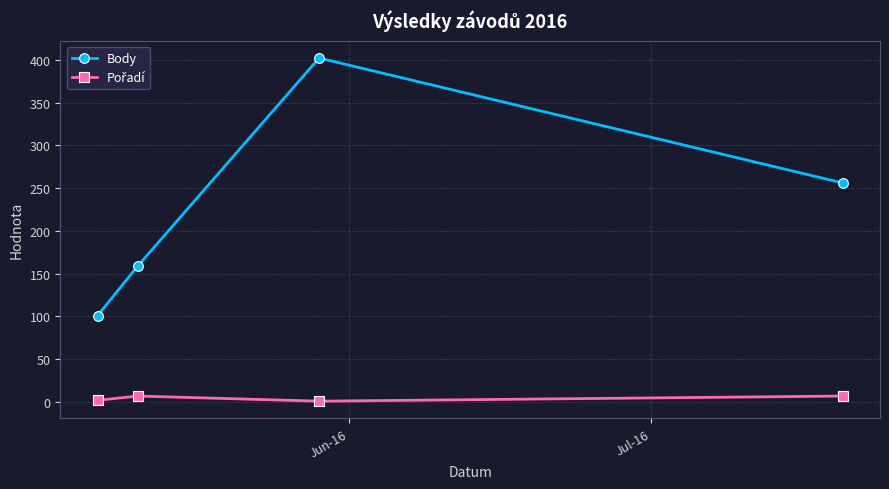

What is the difference between the second highest and minimum values in the Body series?

155